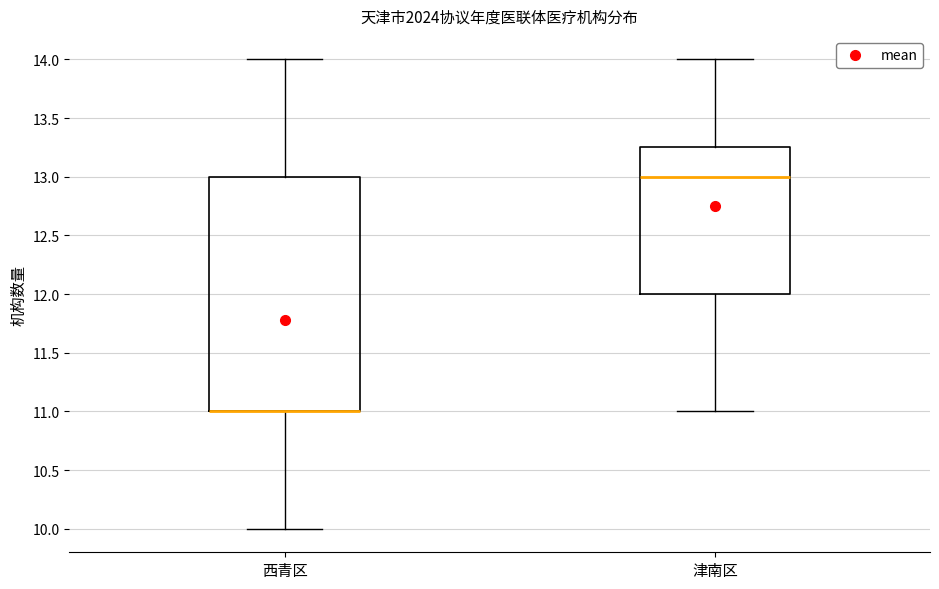

Reading left to right, transcribe this box plot: for each box, give where its median line is, the range the box spans, and where its two whiskers end, as read against the y-axis. The values are not printed on the chart, so give them approximately, as read against the axis.

西青区: median 11.00 (drawn on the box's lower edge), box 11.00 to 13.00, whiskers 10.00 to 14.00
津南区: median 13.00, box 12.00 to 13.25, whiskers 11.00 to 14.00